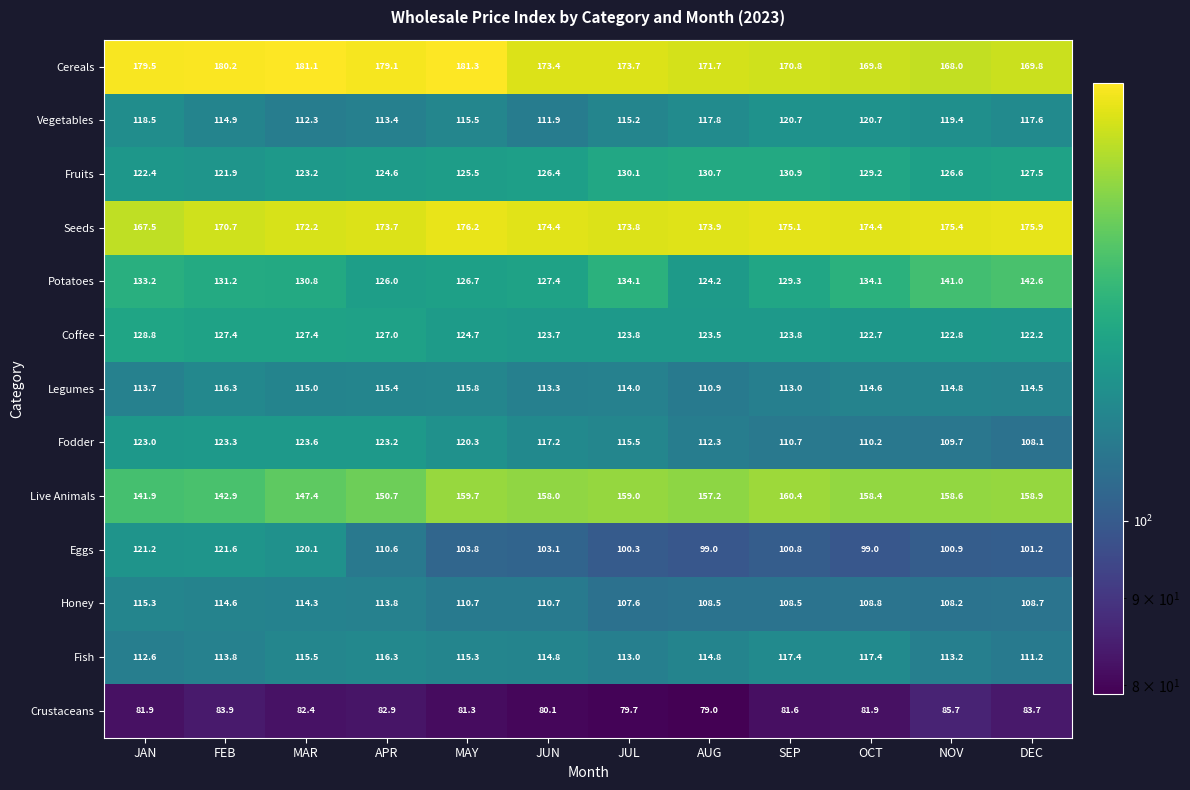

Which series has the largest range (max minus min)?

Eggs